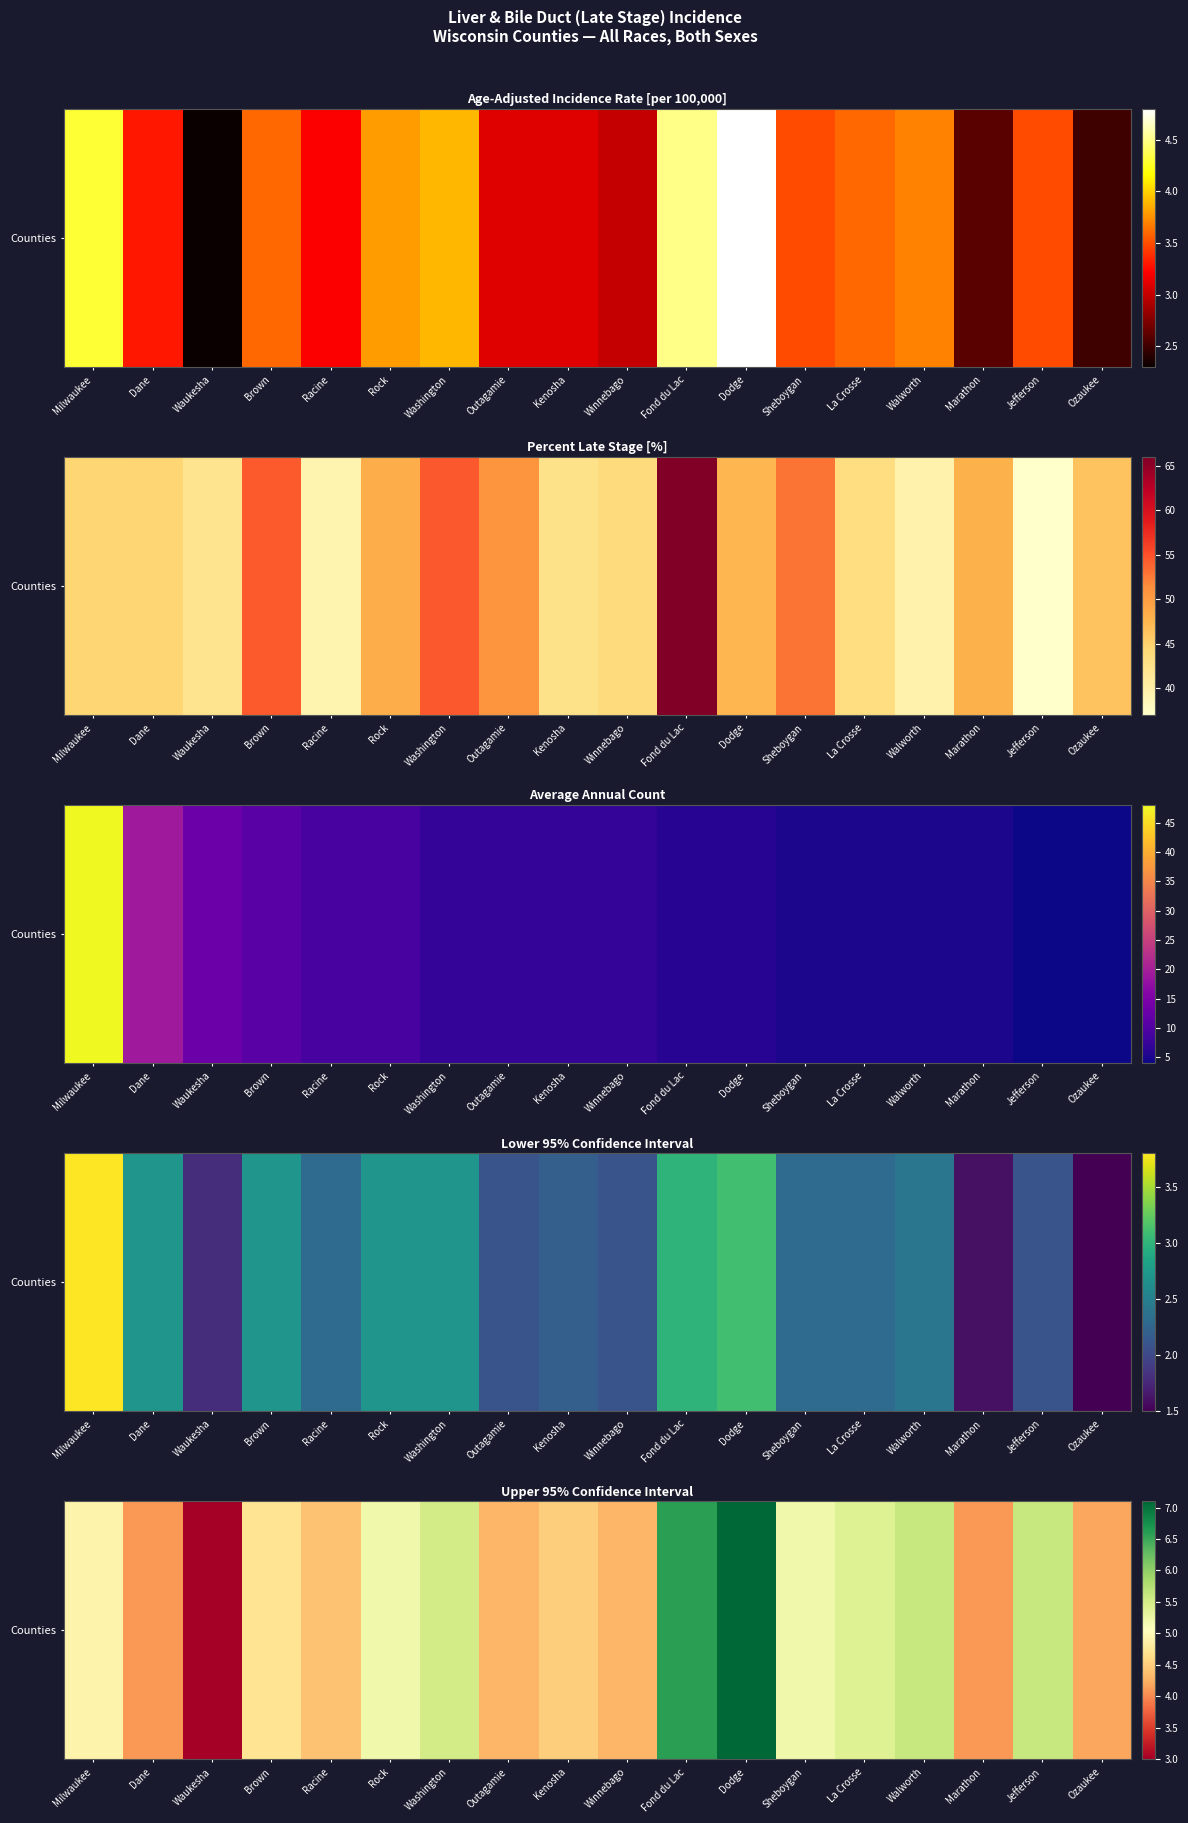

Rank the categories by value from lowest to highest.

Waukesha, Dane, Marathon, Ozaukee, Outagamie, Winnebago, Racine, Kenosha, Brown, Milwaukee, Rock, Sheboygan, La Crosse, Washington, Walworth, Jefferson, Fond du Lac, Dodge